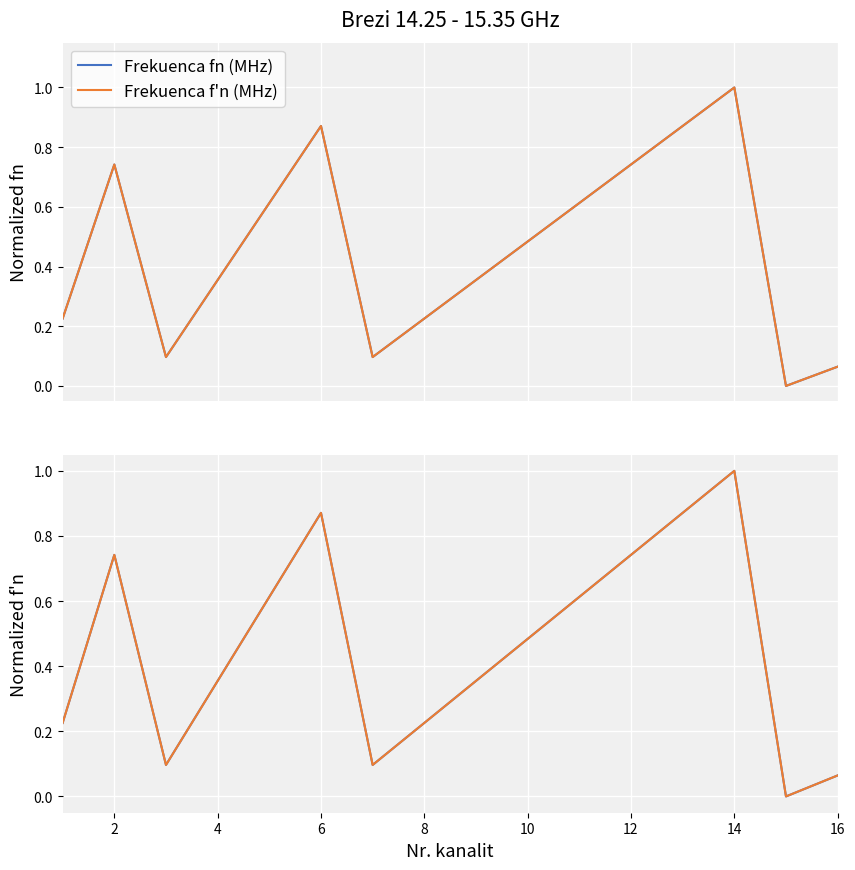

True or false: Frekuenca fn (MHz) and Frekuenca f'n (MHz) intersect in this chart.

False